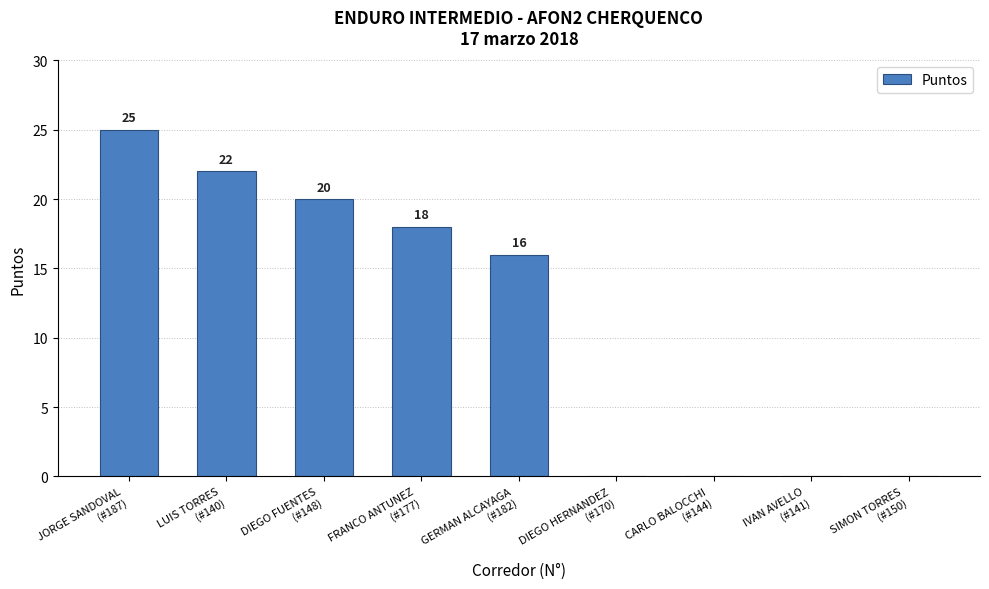

How many data points does each series have?

9